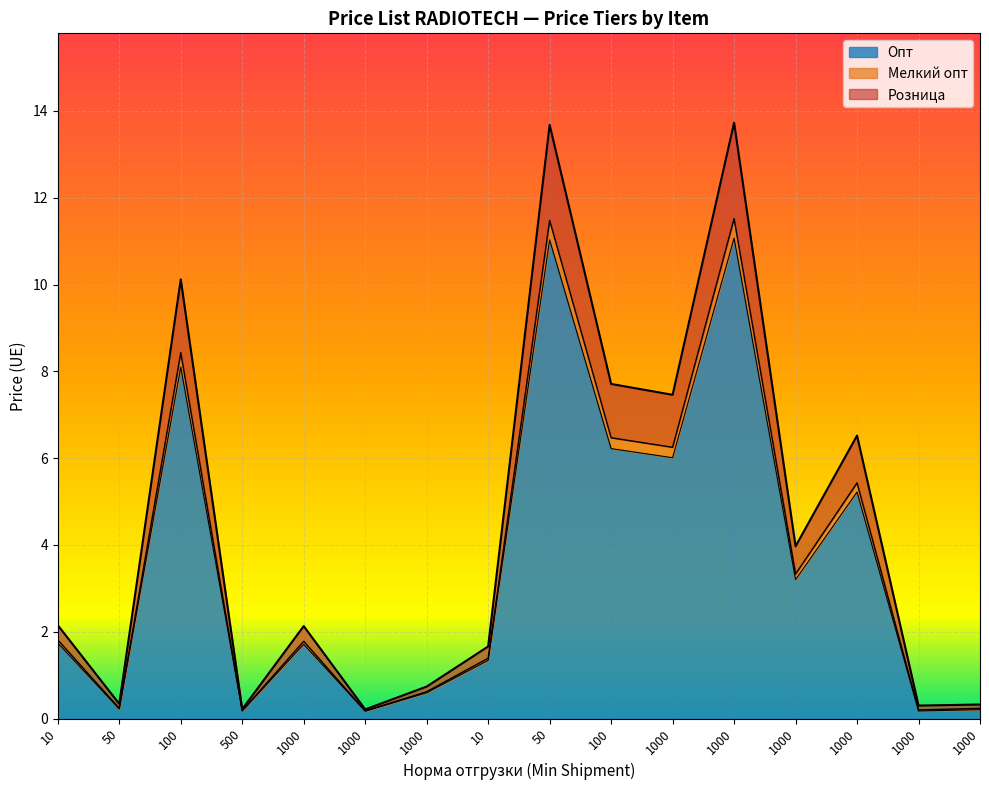

How many lines are shown in the chart?

3